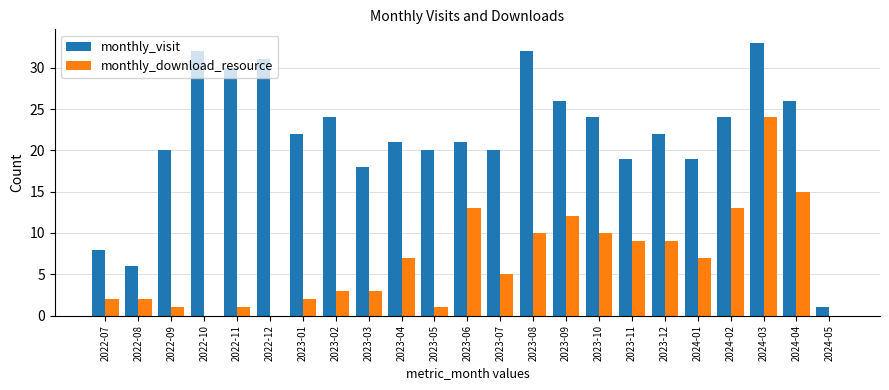

What is the average value of the monthly_download_resource series?

6